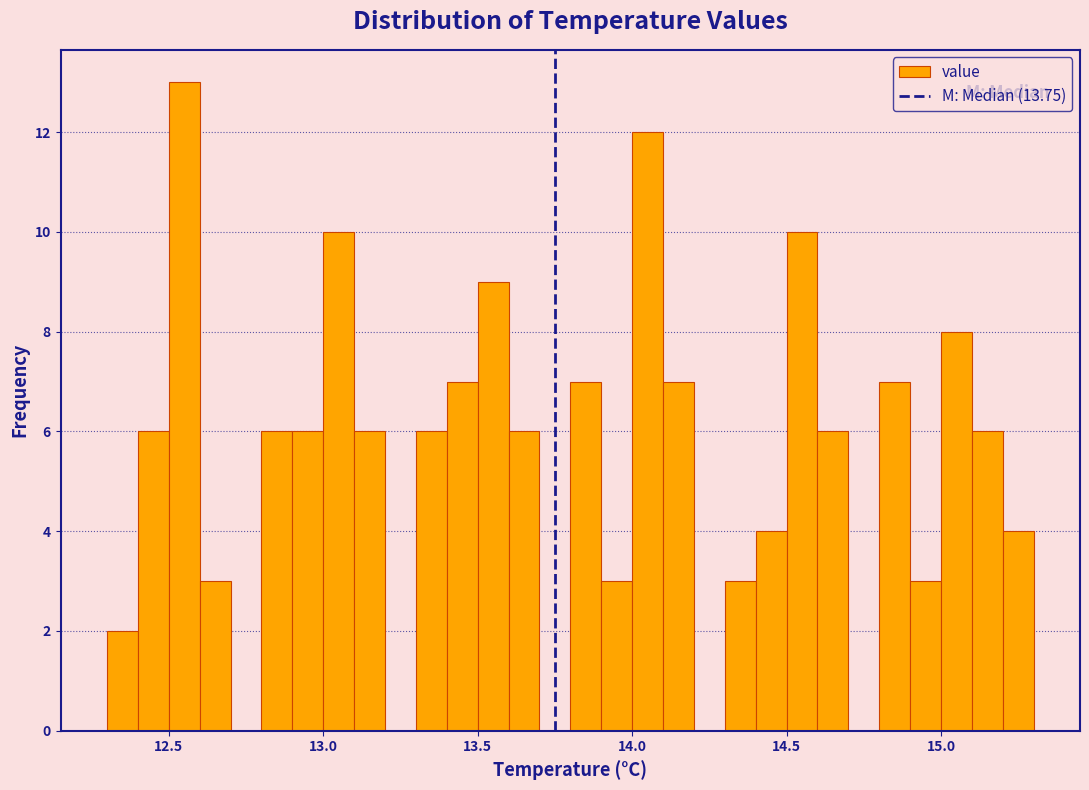

Around what value on the x-axis is the tallest bar? Give the approximate position of its centre, as read against the axis.

12.55